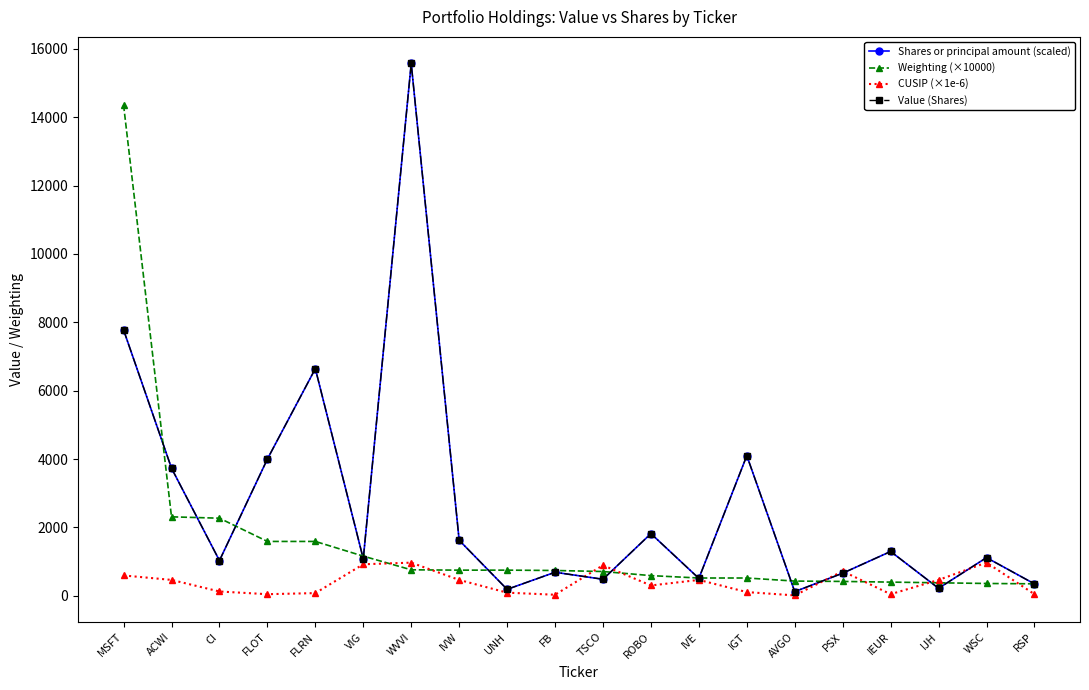

Is this an area chart (filled region under the line)?

No